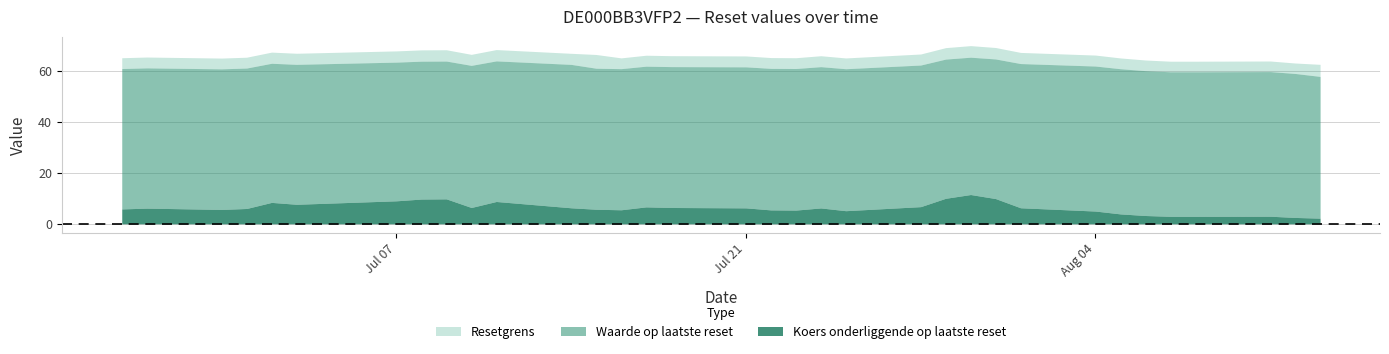

What is the highest value of the Koers onderliggende op laatste reset series?

11.5